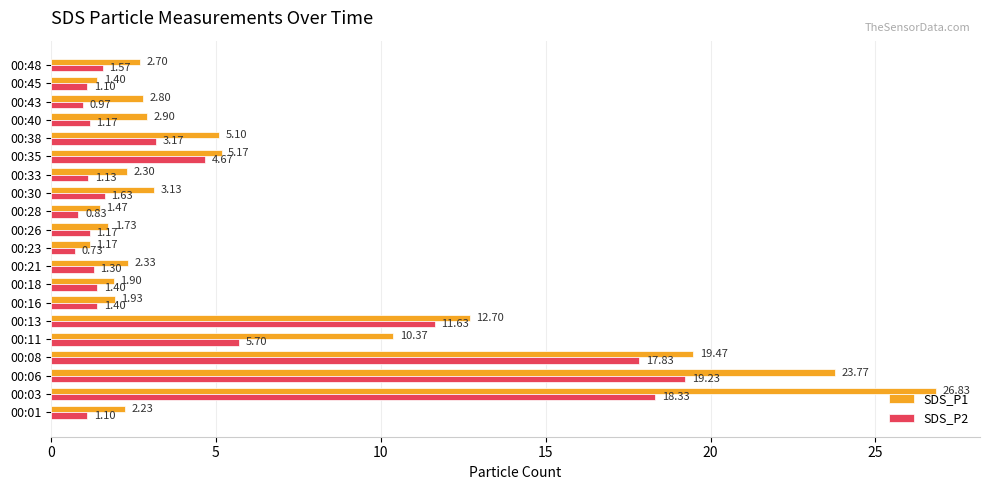

Which series has the widest spread of values?

SDS_P1